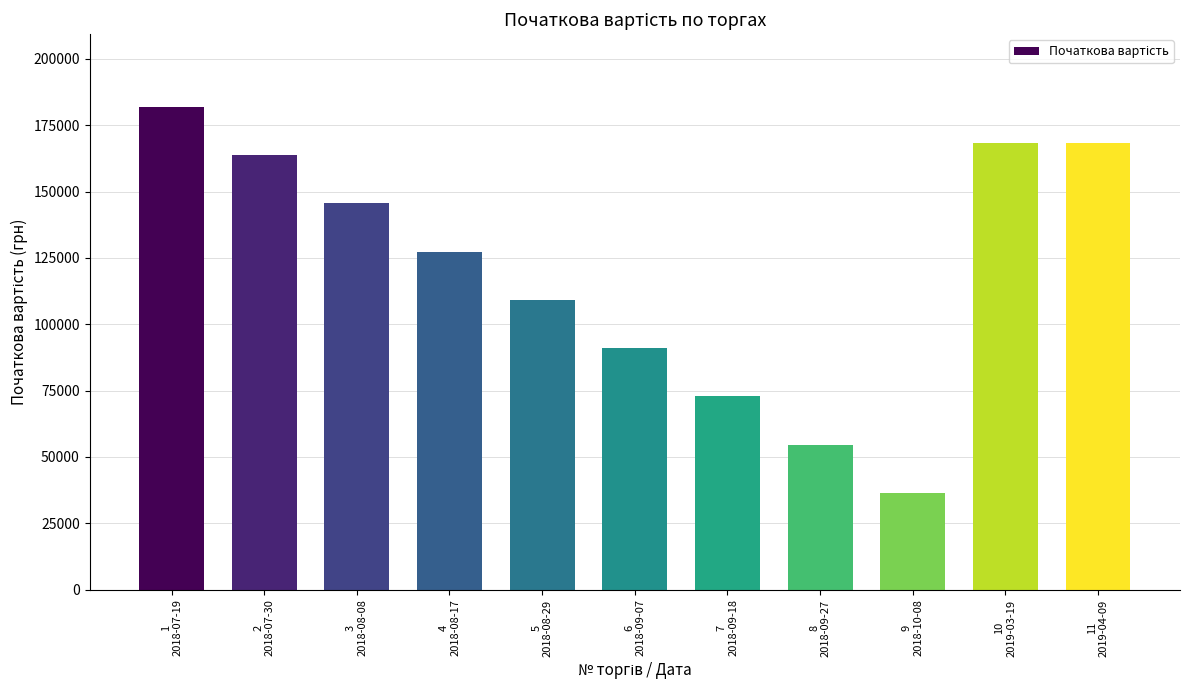

Between 3
2018-08-08 and 9
2018-10-08, which is larger?

3
2018-08-08